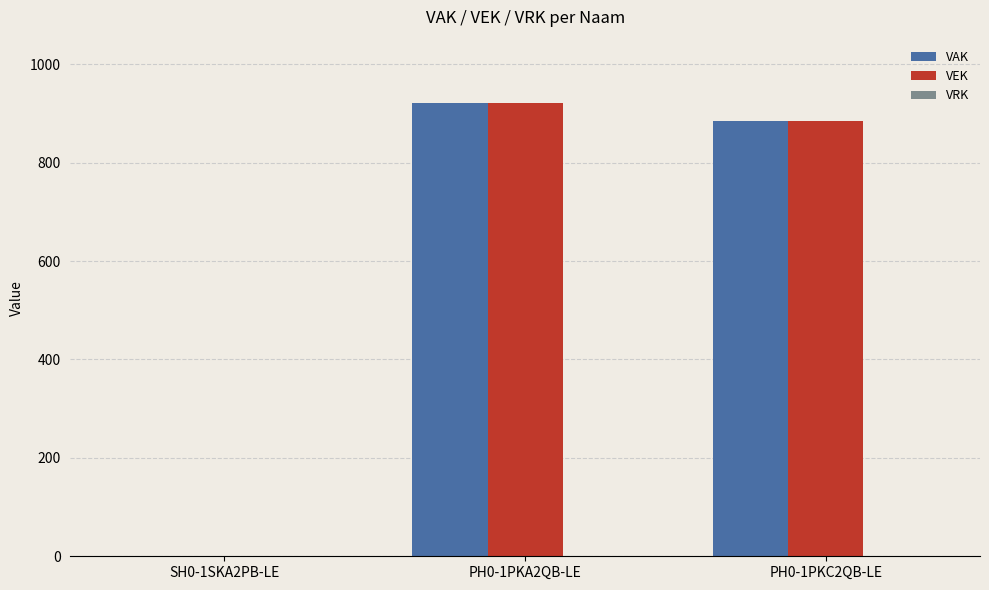

True or false: VAK has a value of 884 at PH0-1PKC2QB-LE.

True